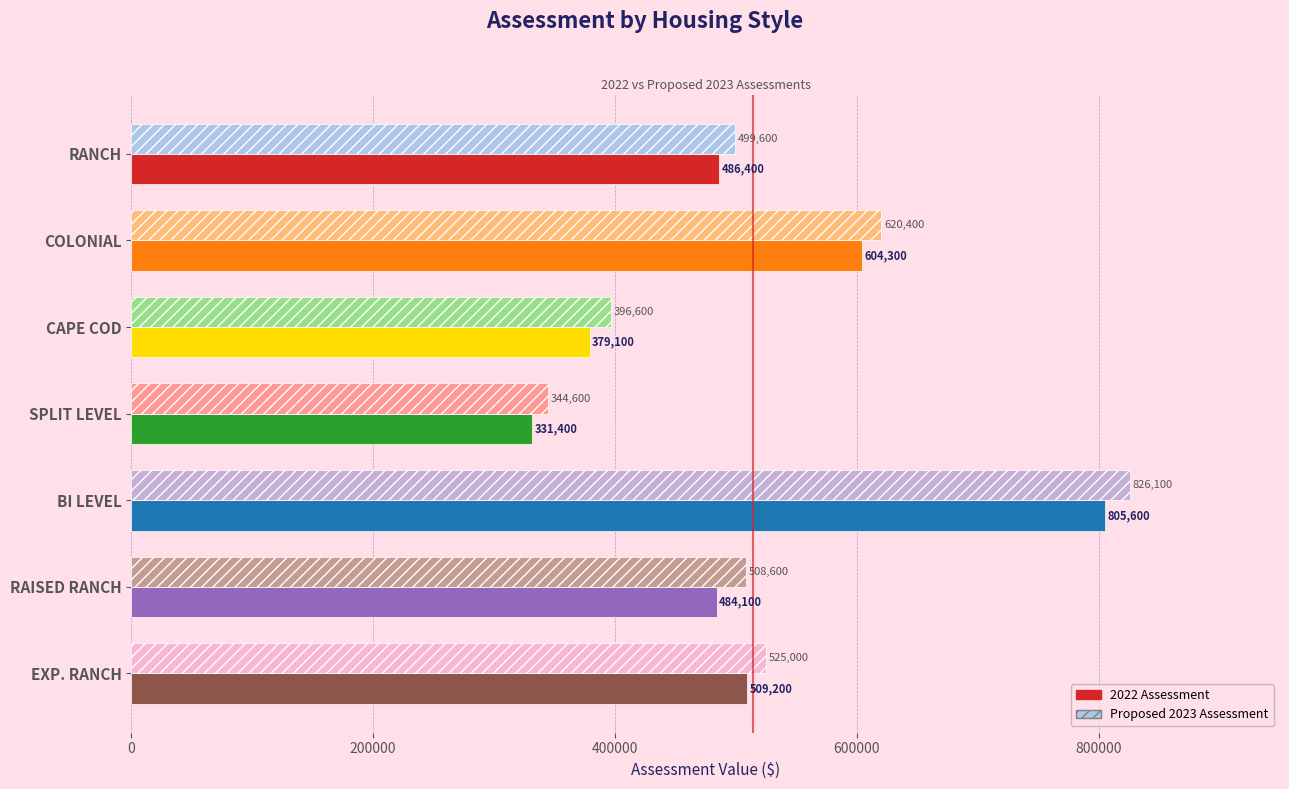

Which label corresponds to the smallest value in the chart?

SPLIT LEVEL